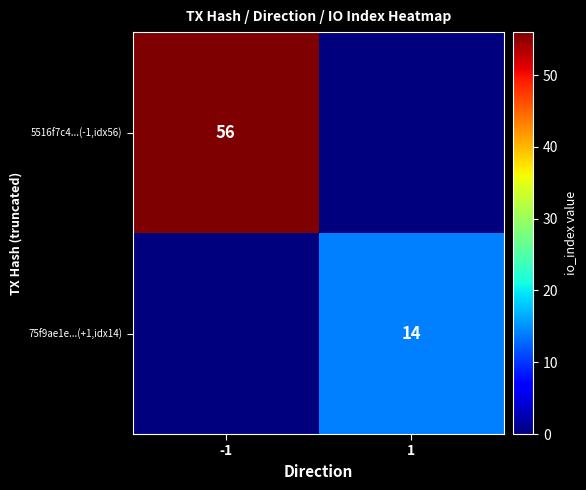

How many series are shown in this chart?

2